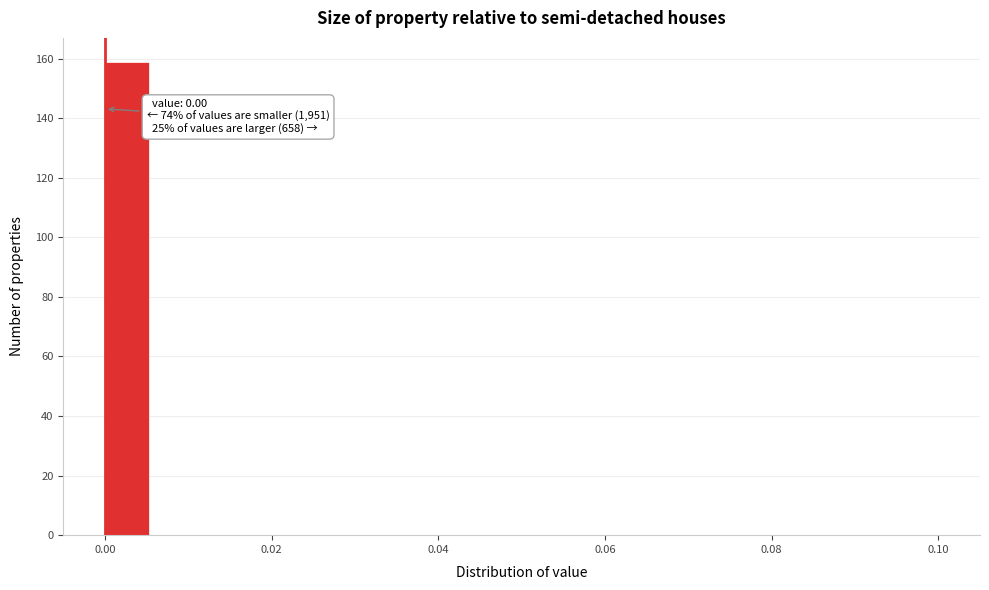

Around what value on the x-axis is the tallest bar? Give the approximate position of its centre, as read against the axis.

0.002